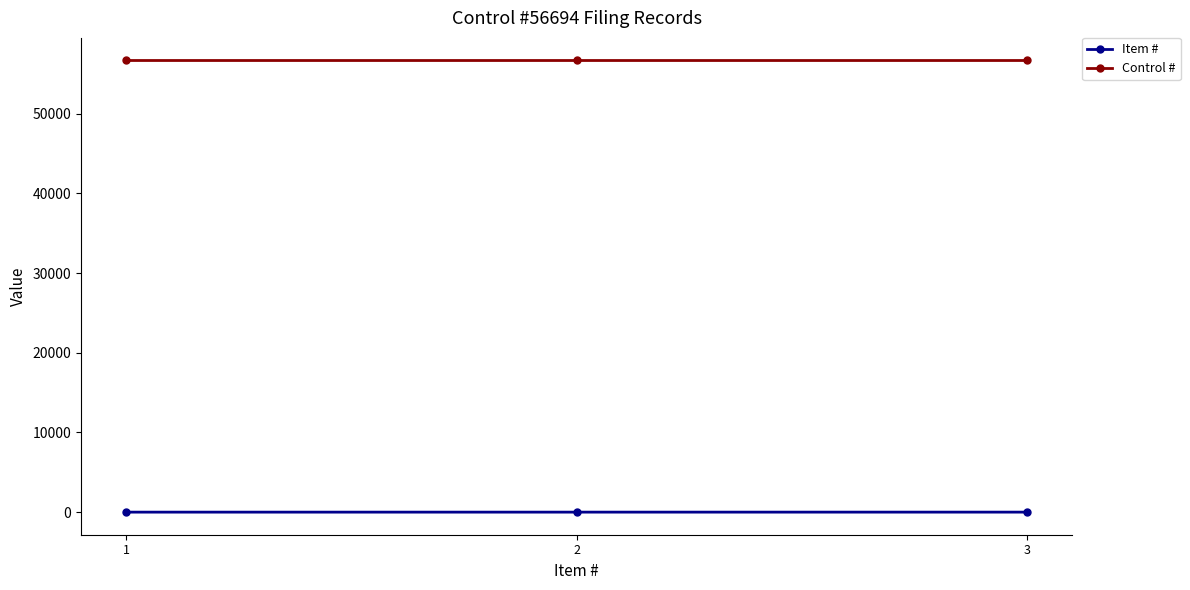

What is the sum of all Item # values?

6